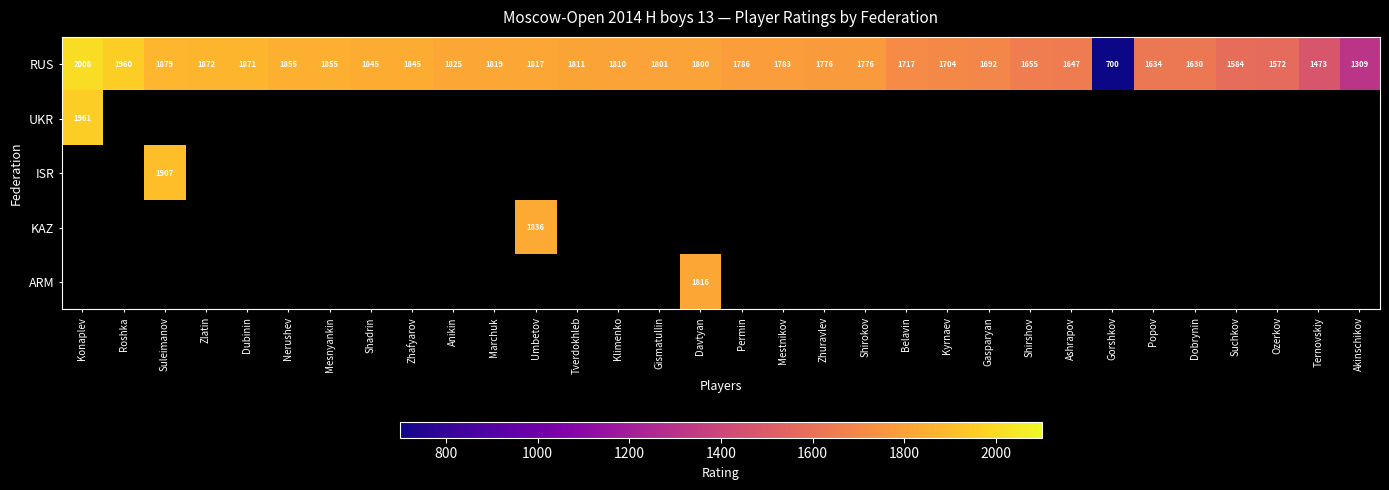

At which label does RUS reach its minimum?

Gorshkov